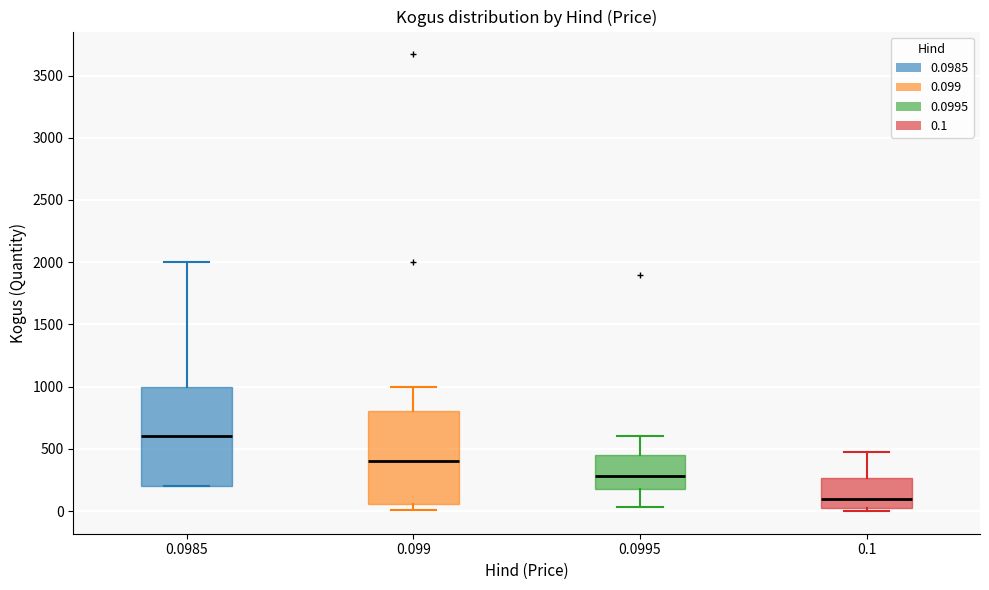

Comparing the boxes themselves (not the whiskers), which one is the tallest?

0.0985